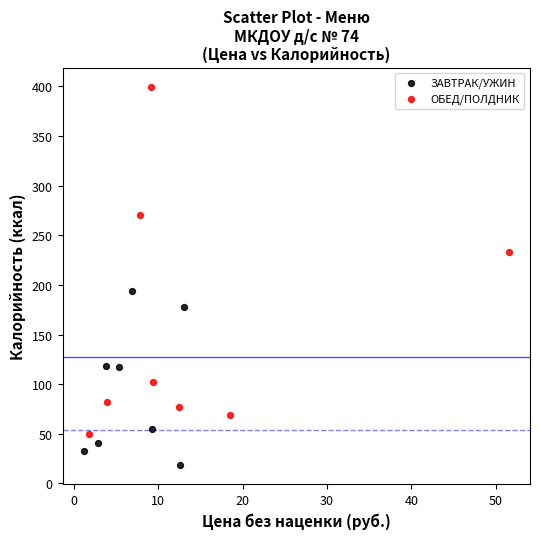

Which series reaches the minimum Y coordinate?

ЗАВТРАК/УЖИН